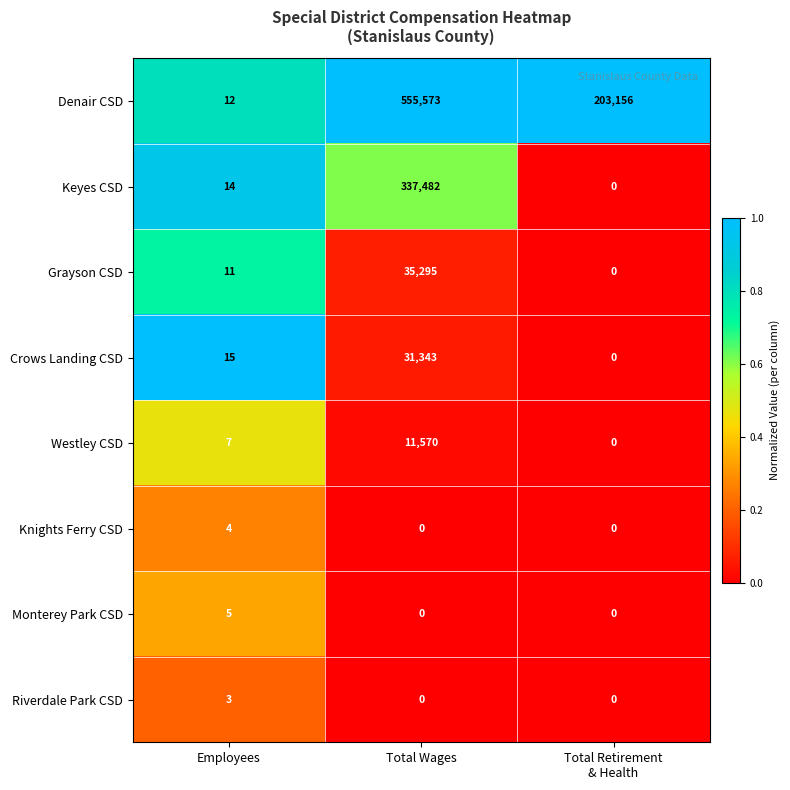

At which category is the sum across all series the highest?

Total Wages